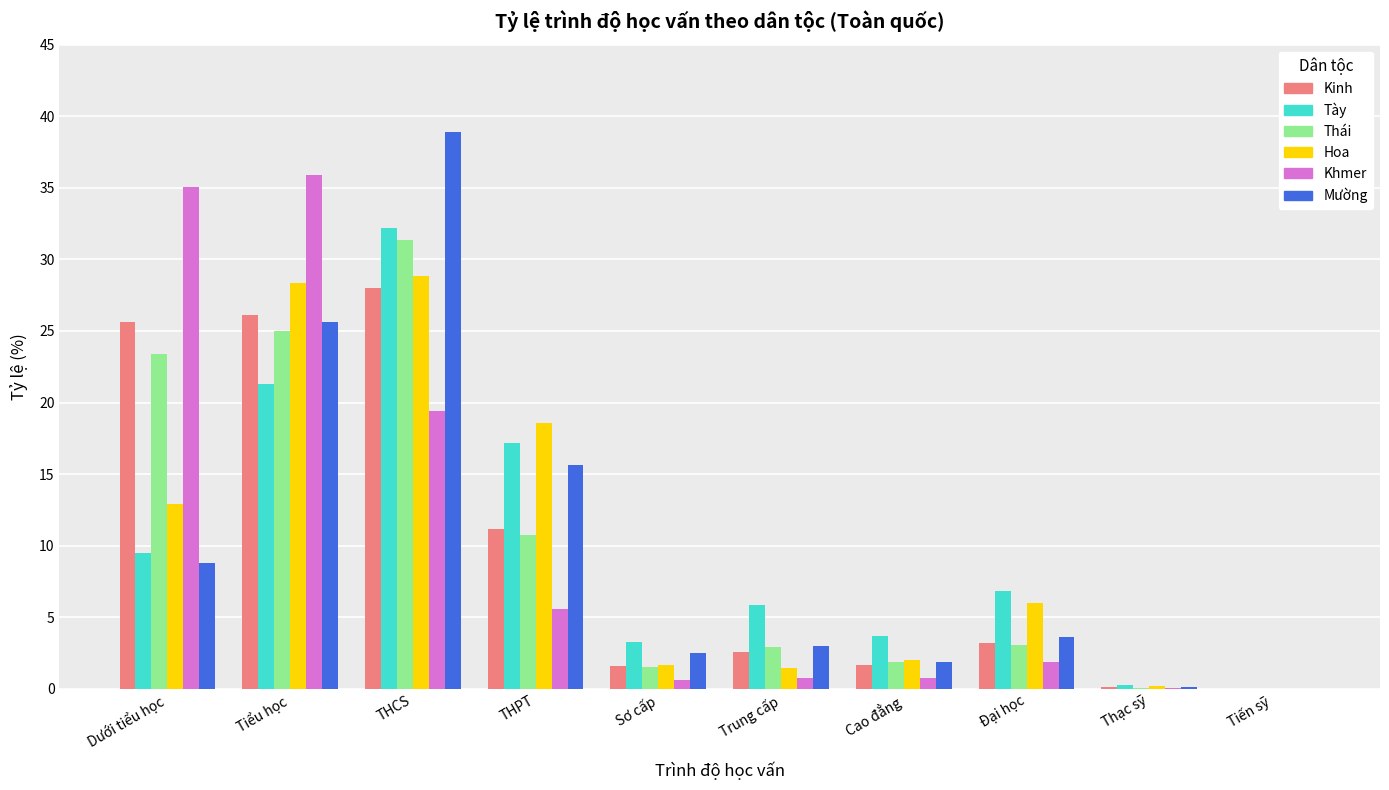

What is the sum of all Thái values?

100.0